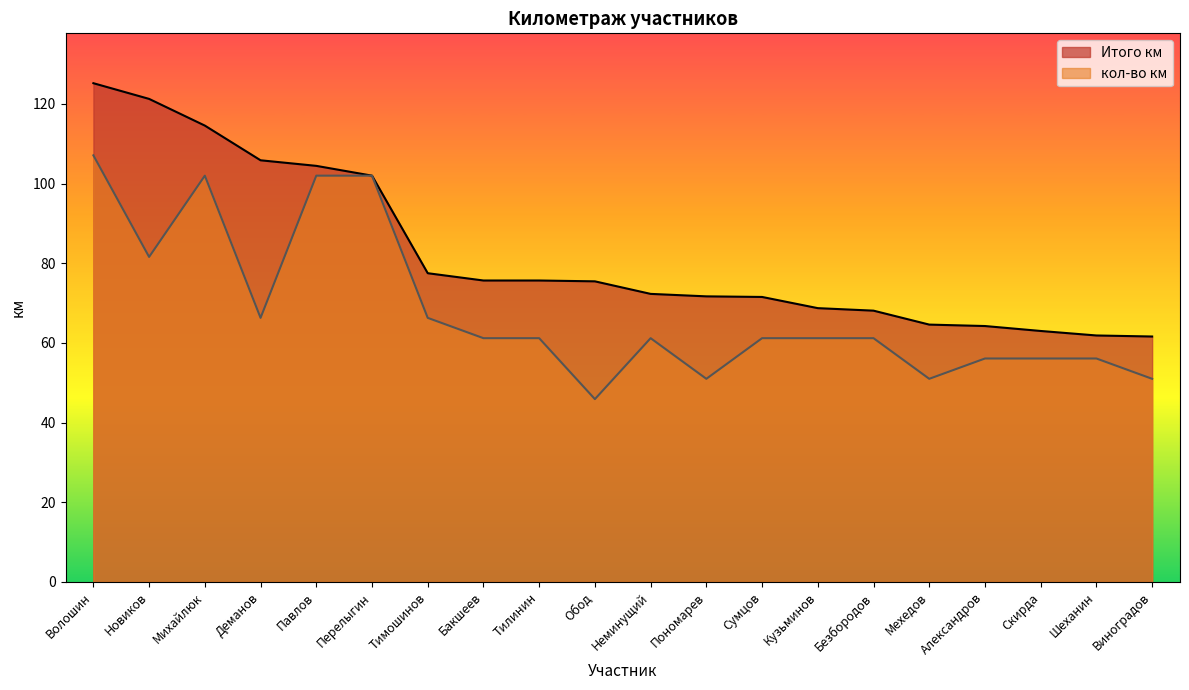

Reading left to right, what are all the values shown in this chart?

Итого км: Волошин=125.2	Новиков=121.3	Михайлюк=114.6	Деманов=105.9	Павлов=104.5	Перелыгин=102.0	Тимошинов=77.5	Бакшеев=75.7	Тилинин=75.7	Обод=75.5	Неминущий=72.3	Пономарев=71.7	Сумцов=71.5	Кузьминов=68.7	Безбородов=68.1	Мехедов=64.6	Александров=64.2	Скирда=63.0	Шеханин=61.9	Виноградов=61.6
кол-во км: Волошин=107.1	Новиков=81.6	Михайлюк=102.0	Деманов=66.3	Павлов=102.0	Перелыгин=102.0	Тимошинов=66.3	Бакшеев=61.2	Тилинин=61.2	Обод=45.9	Неминущий=61.2	Пономарев=51.0	Сумцов=61.2	Кузьминов=61.2	Безбородов=61.2	Мехедов=51.0	Александров=56.1	Скирда=56.1	Шеханин=56.1	Виноградов=51.0